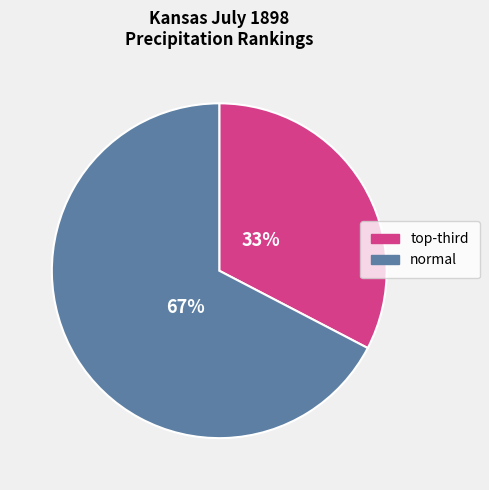

What is the smallest slice in the pie chart?

top-third